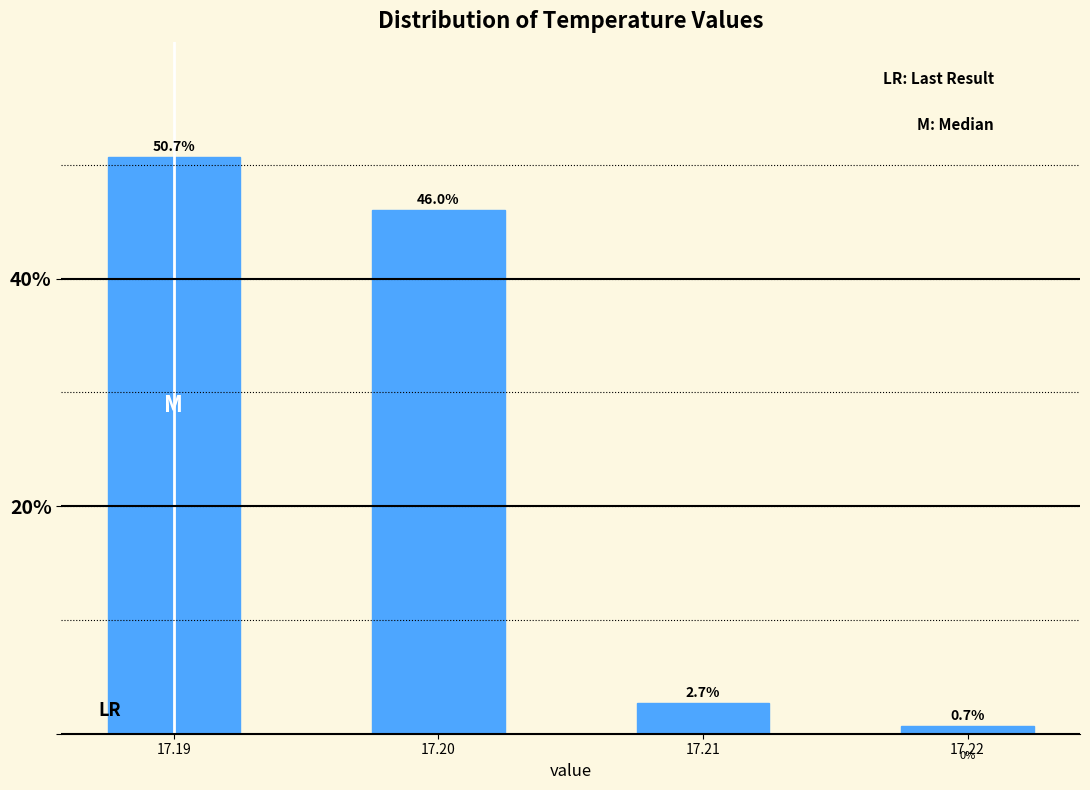

Reading left to right, extract all data points from this chart.

17.19=50.7	17.20=46.0	17.21=2.7	17.22=0.7